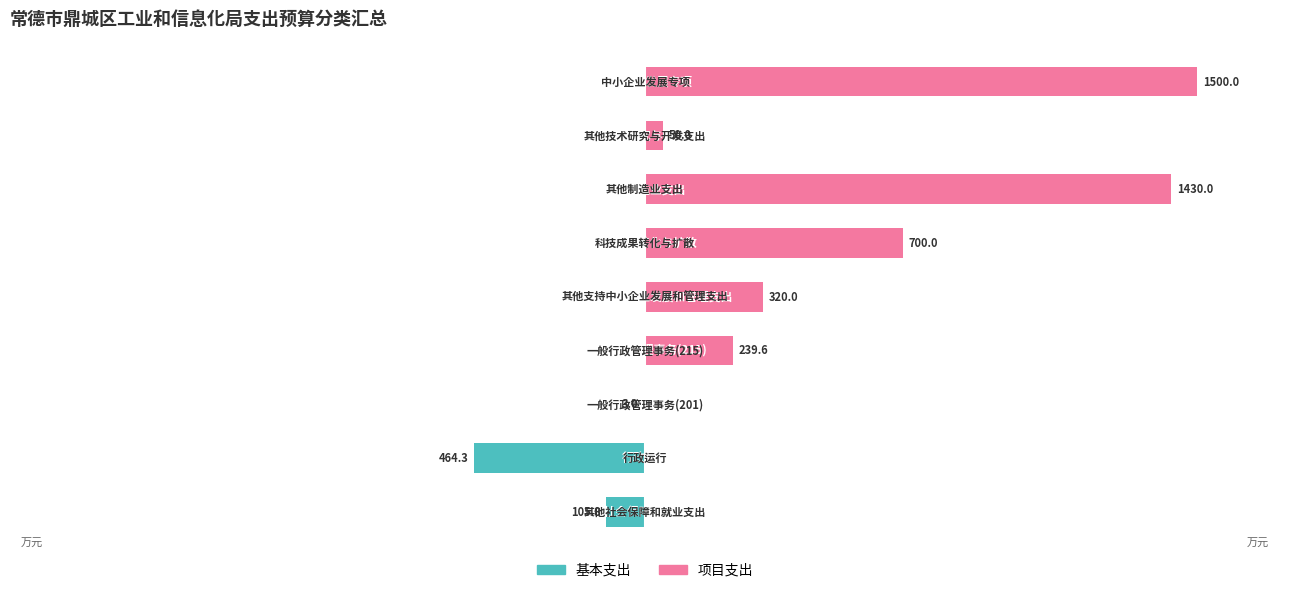

Is the value of 基本支出 at 6 greater than the value of 项目支出 at 1?

No